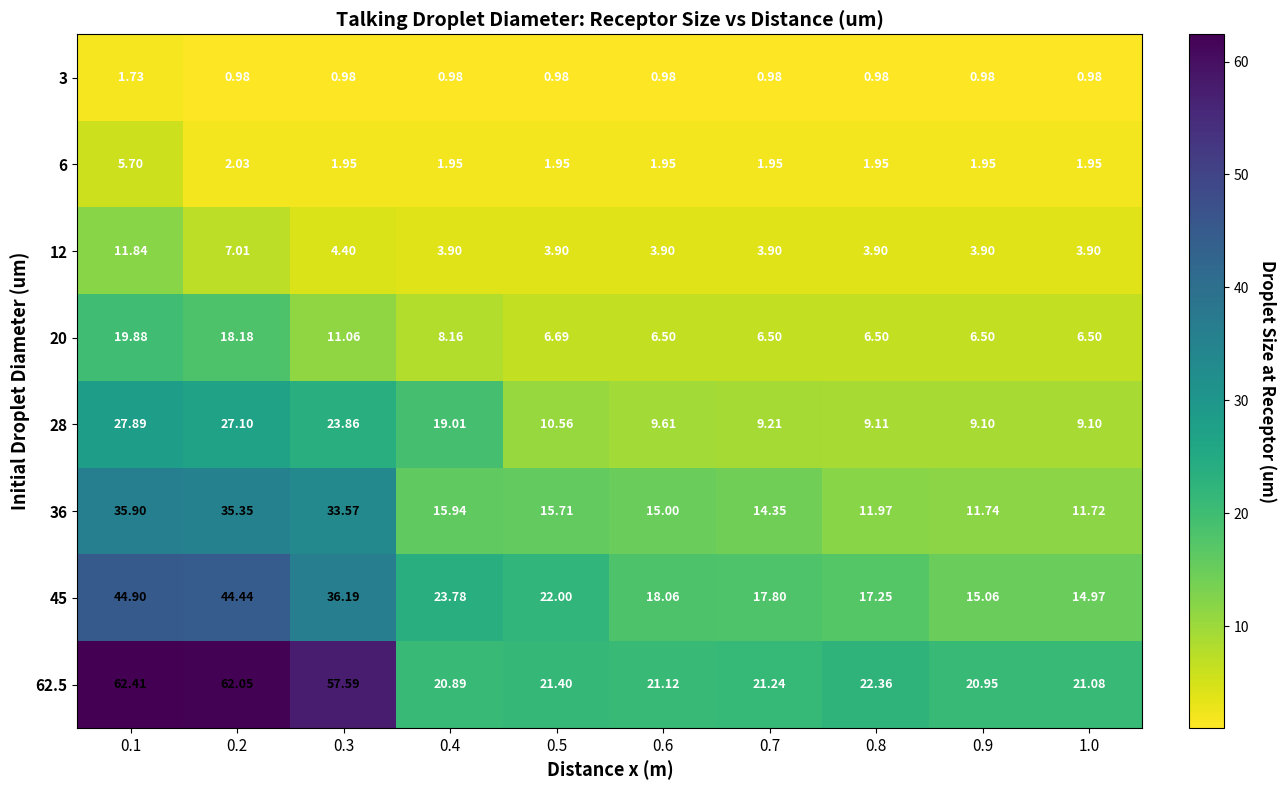

Is the value of 6 at 0.6 greater than the value of 45 at 0.9?

No